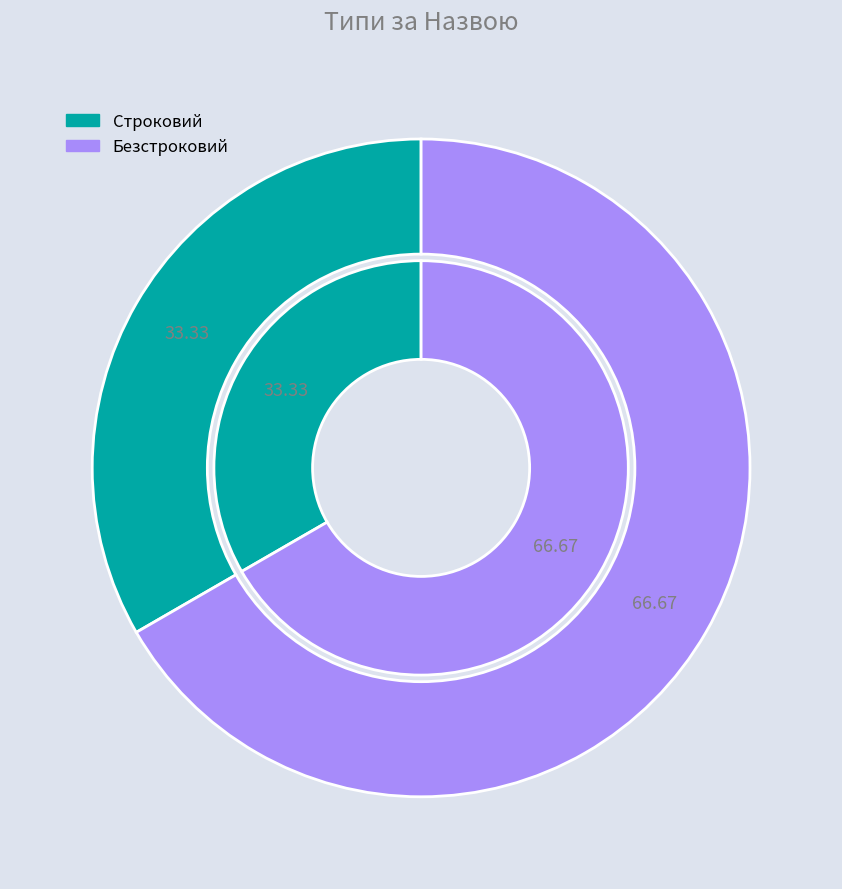

Which category has the biggest portion of the pie?

Безстроковий